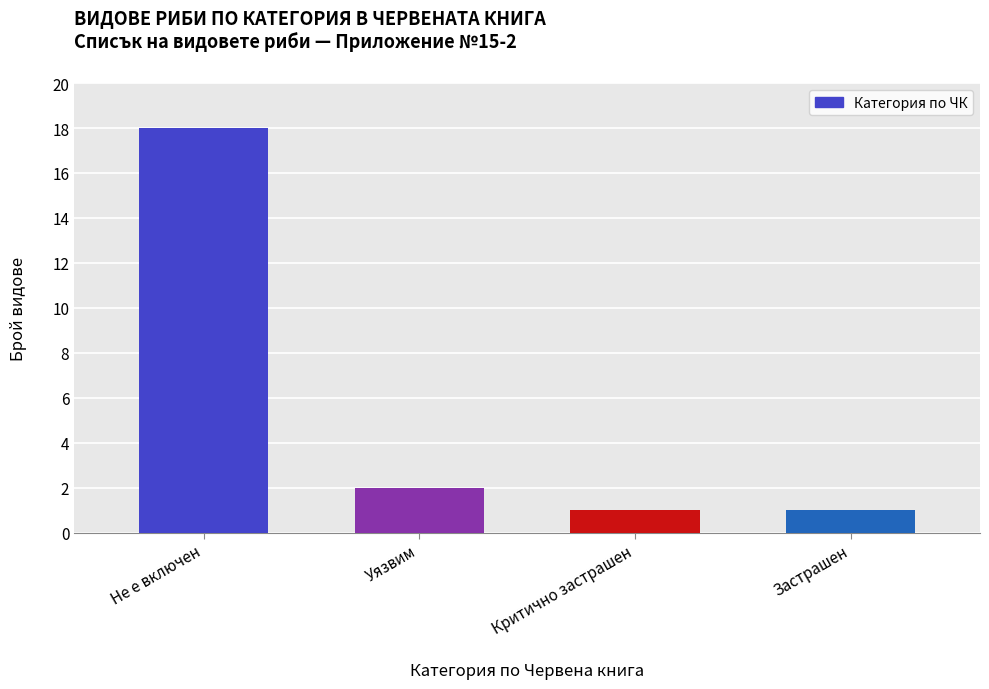

Which label corresponds to the largest value in the chart?

Не е включен